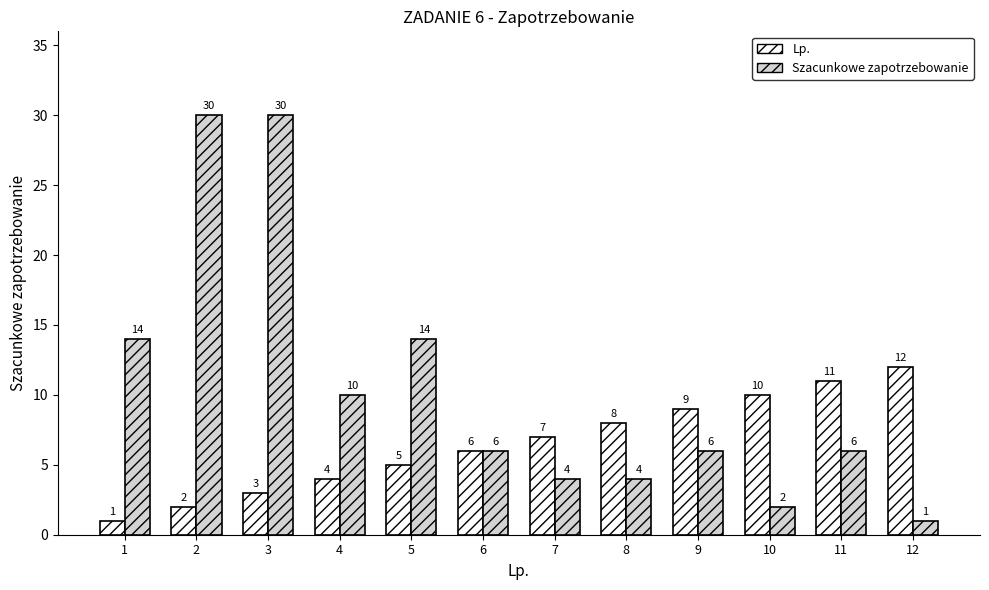

Is it true that Szacunkowe zapotrzebowanie equals 6 at 11?

True